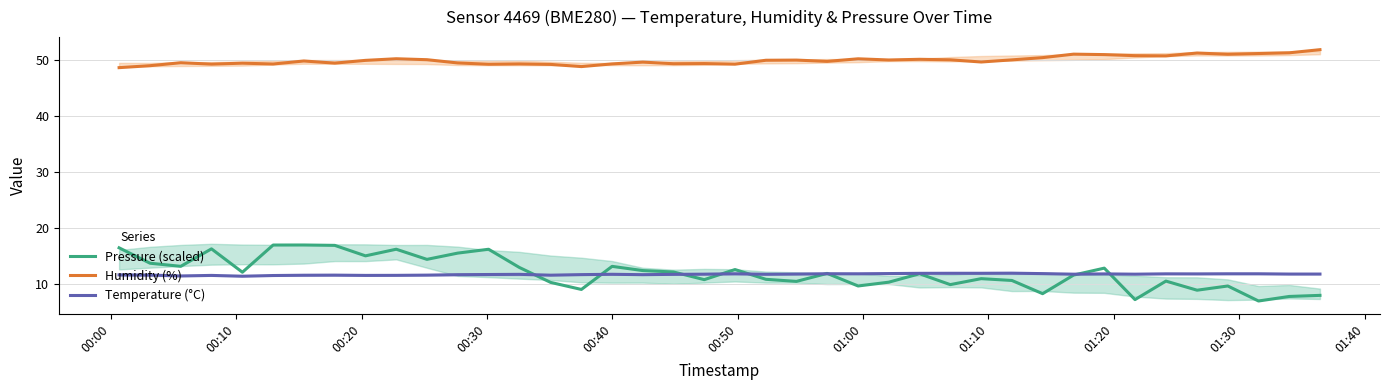

In Temperature (°C), how many points are higher than both neighbors (excluding endpoints)?

9